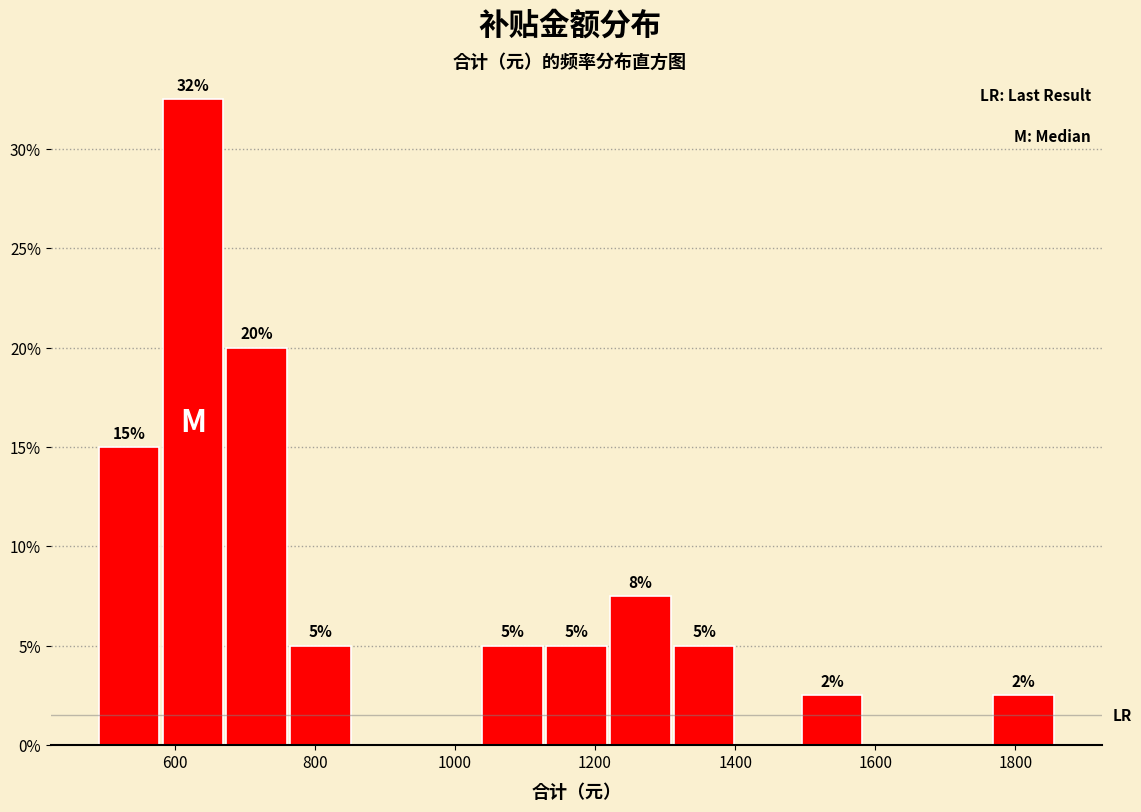

Which range on the x-axis has the tallest bar?

580 to 680